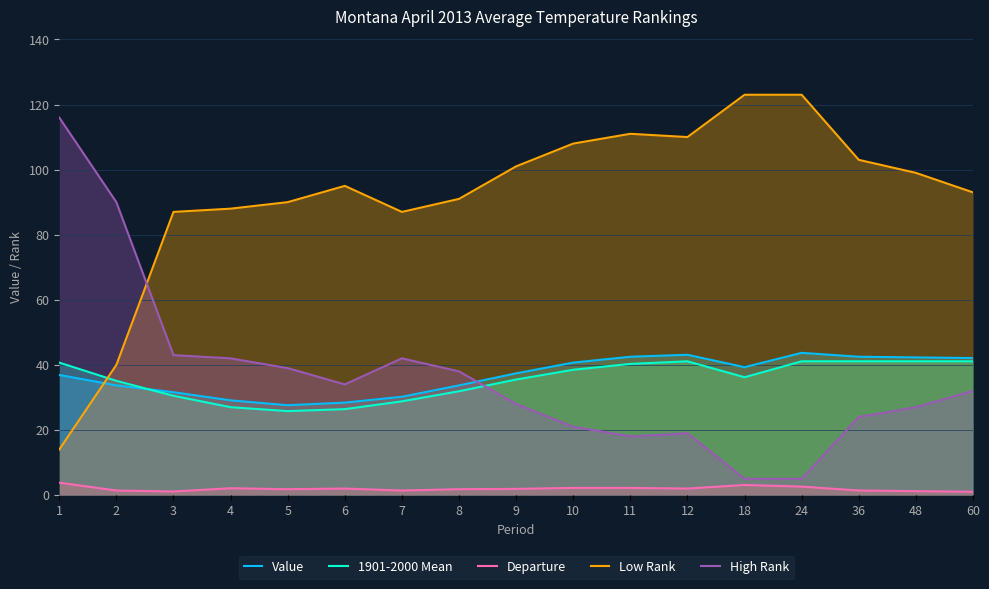

How many series are shown in this chart?

5